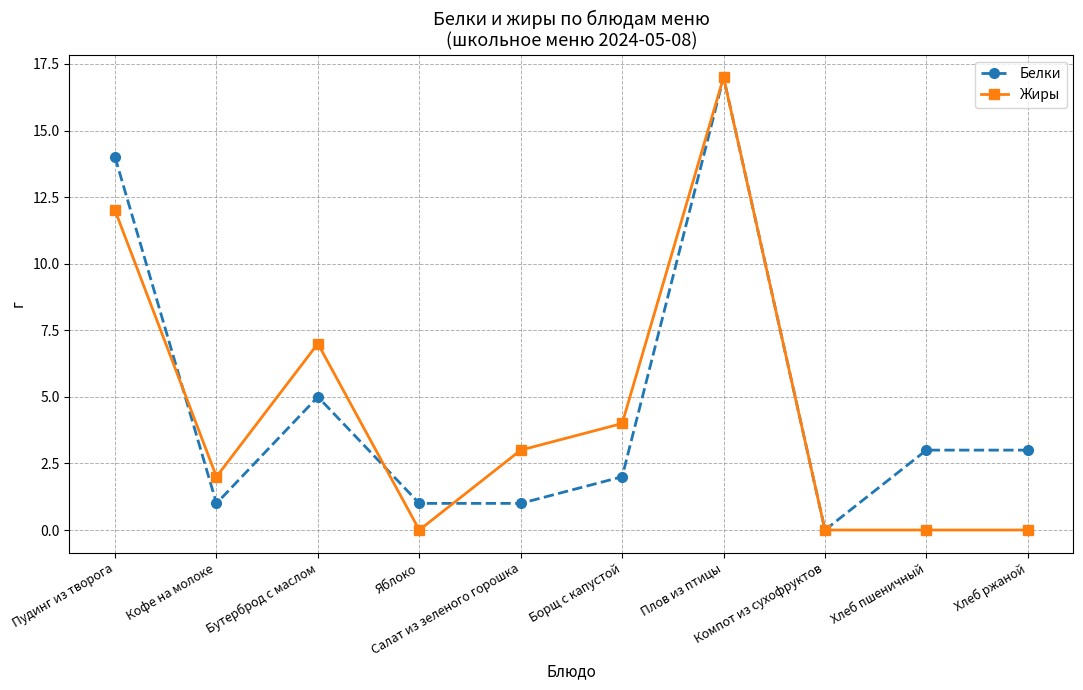

What is the maximum value for Жиры?

17